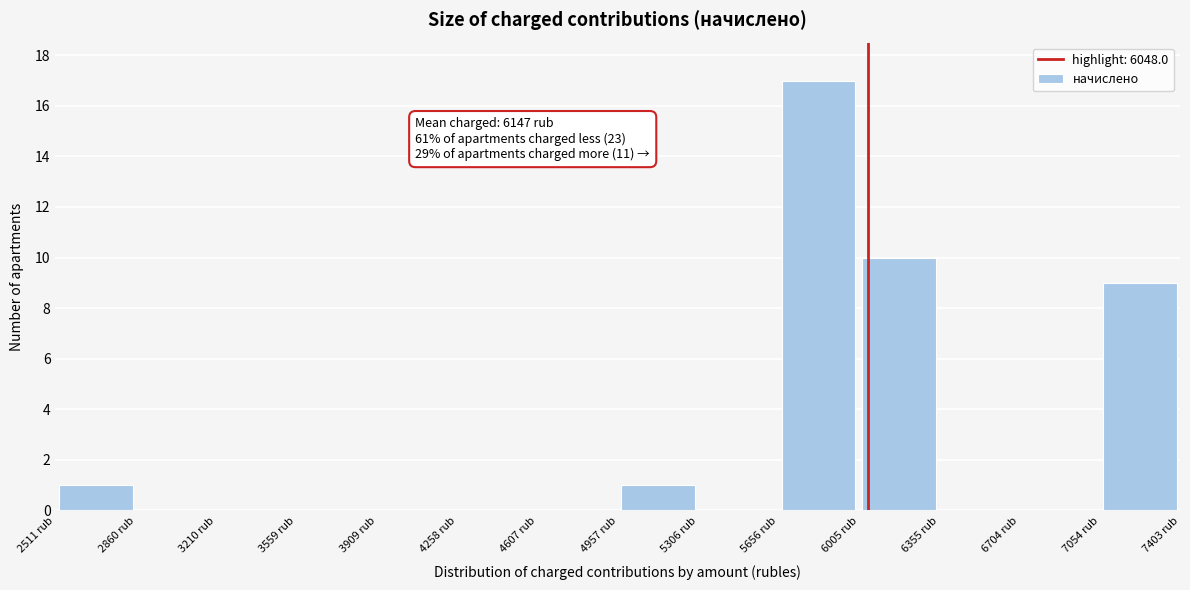

Which range on the x-axis has the tallest bar?

5650 to 6000